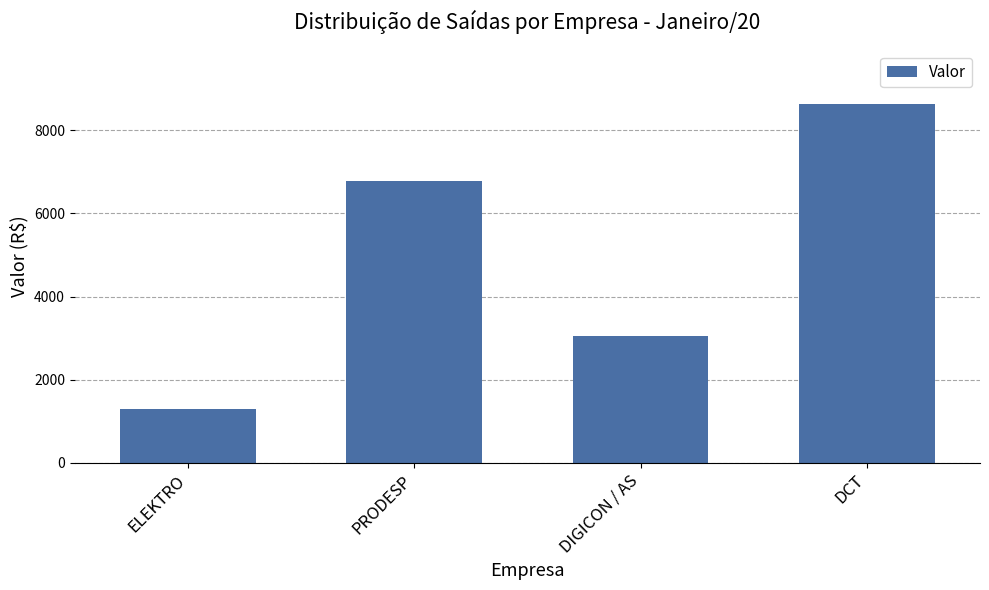

What is the ratio of the value at DCT to the value at PRODESP?

1.3